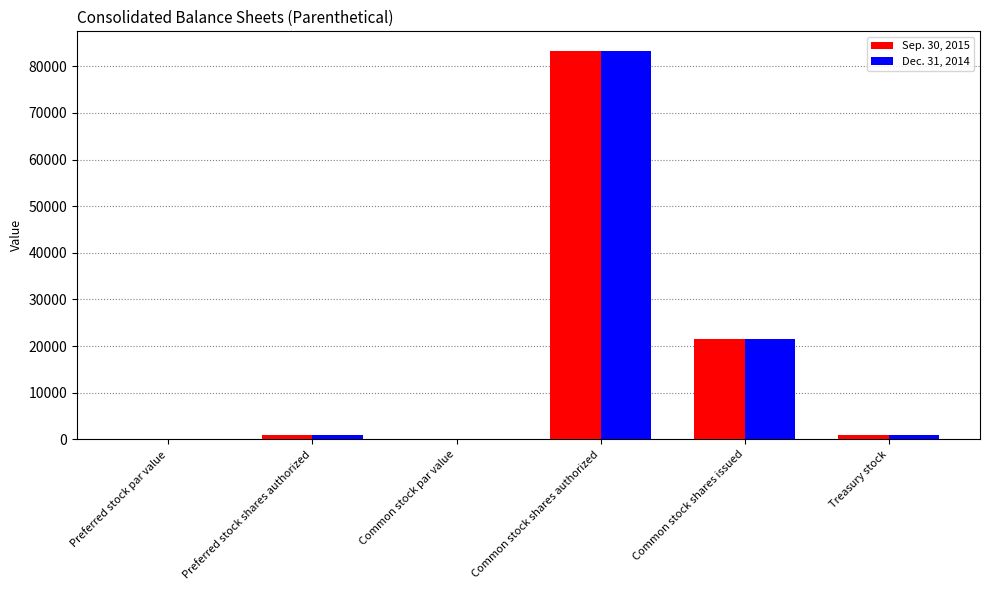

The value of Sep. 30, 2015 at Common stock shares authorized is 47105.6. True or false?

False